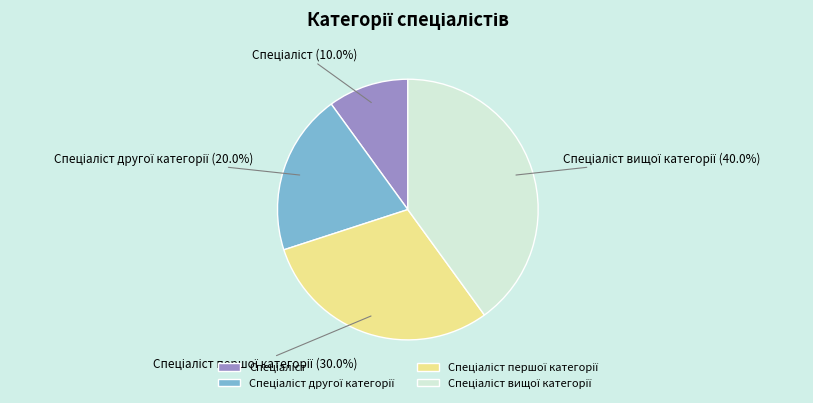

Is there a majority slice in this chart?

No